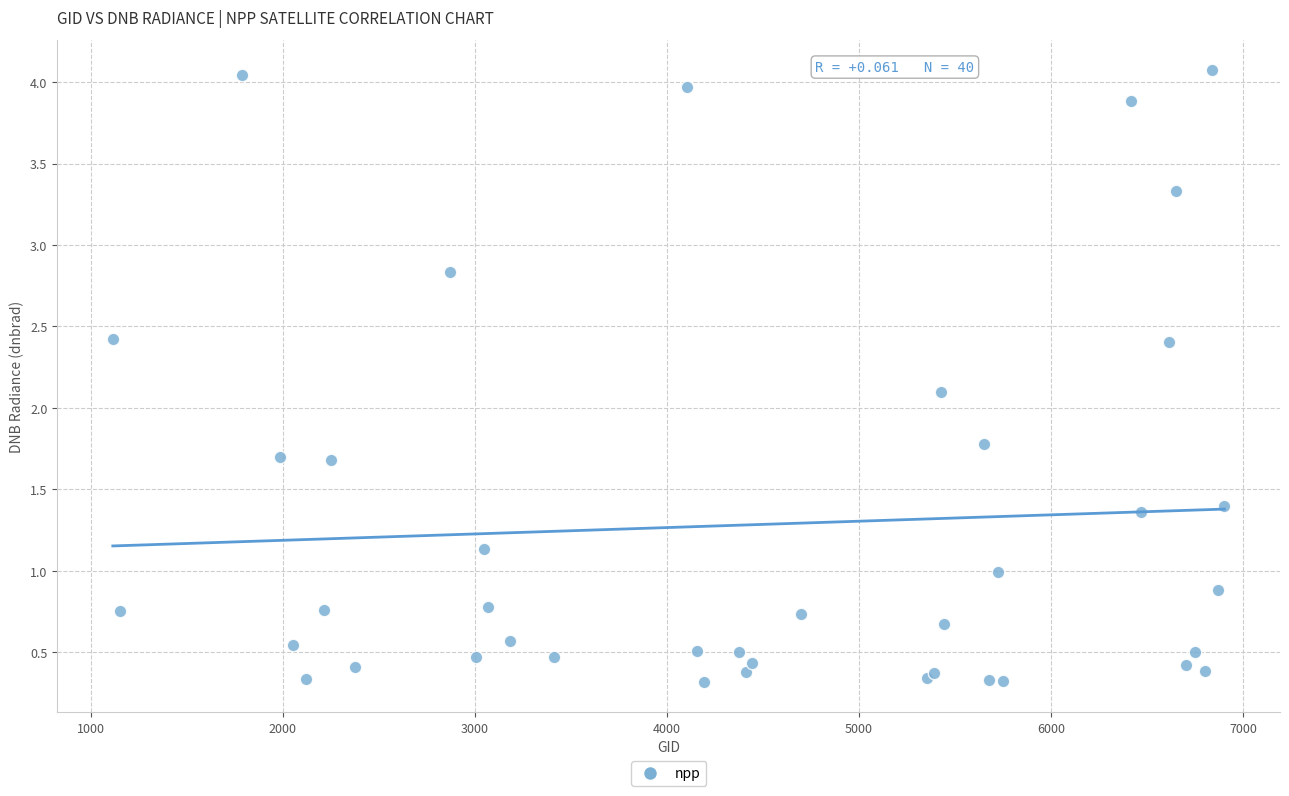

What Y value in the scatter plot is closest to 2?

2.1